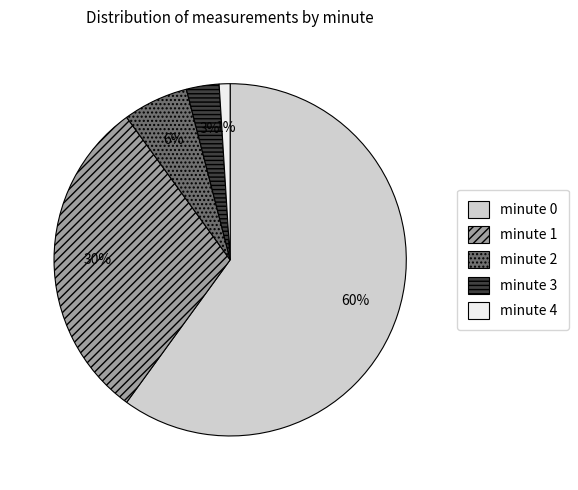

Rank the categories by value from lowest to highest.

minute 4, minute 3, minute 2, minute 1, minute 0